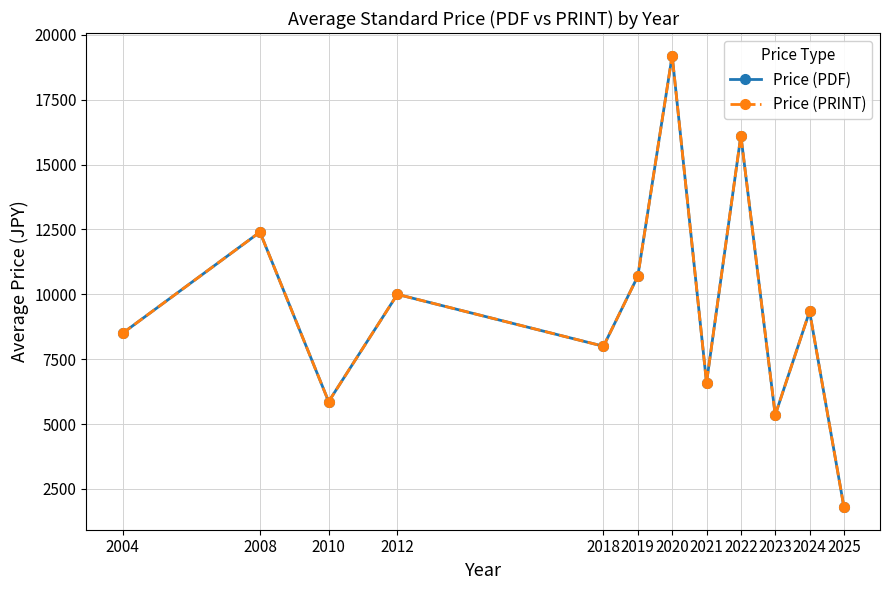

Is this an area chart (filled region under the line)?

No